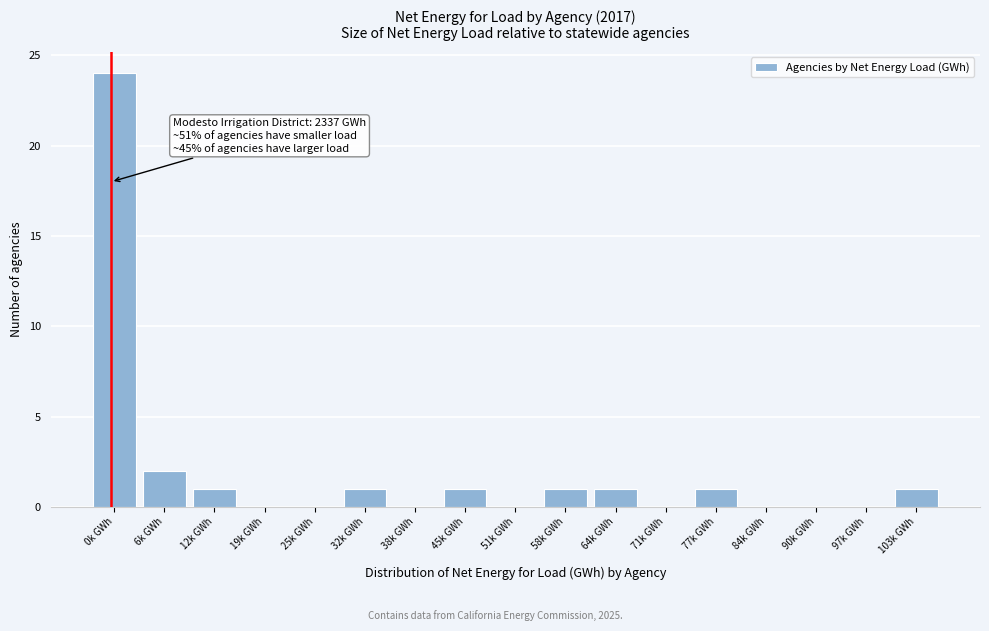

Reading left to right, extract all data points from this chart.

0k GWh=24	6k GWh=2	12k GWh=1	19k GWh=0	25k GWh=0	32k GWh=1	38k GWh=0	45k GWh=1	51k GWh=0	58k GWh=1	64k GWh=1	71k GWh=0	77k GWh=1	84k GWh=0	90k GWh=0	97k GWh=0	103k GWh=1